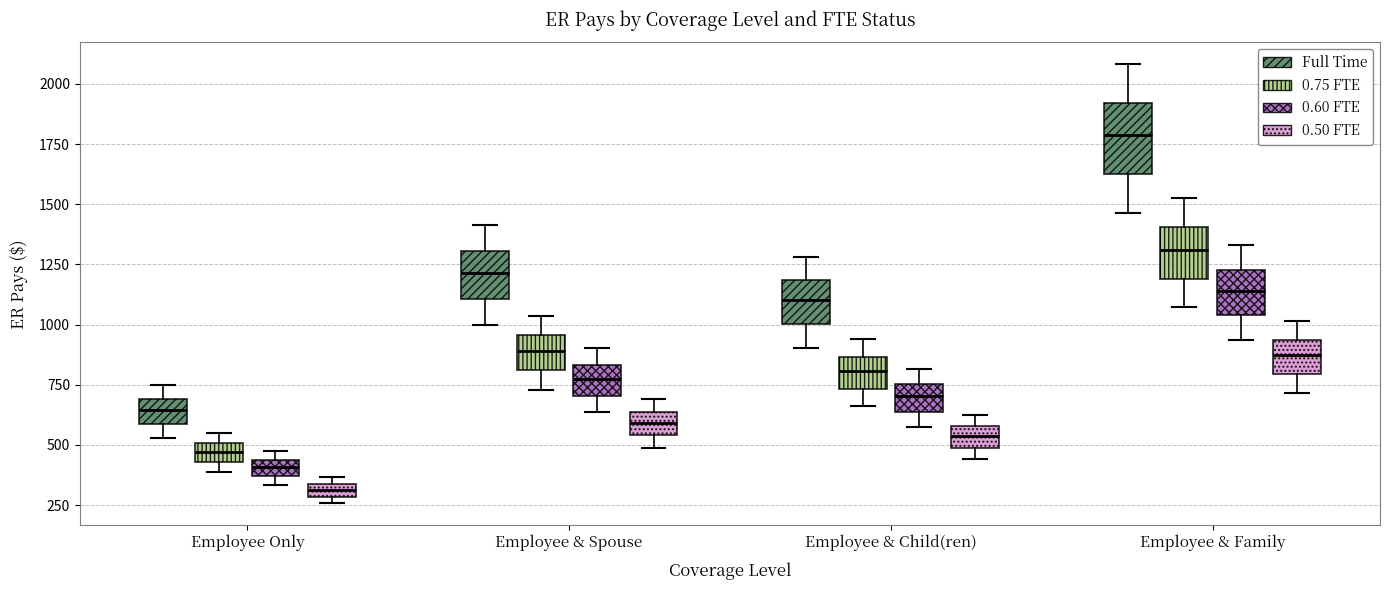

Where is the upper edge of the box for Employee Only (0.60 FTE) on the y-axis? The values are not printed on the chart, so give them approximately, as read against the axis.

450